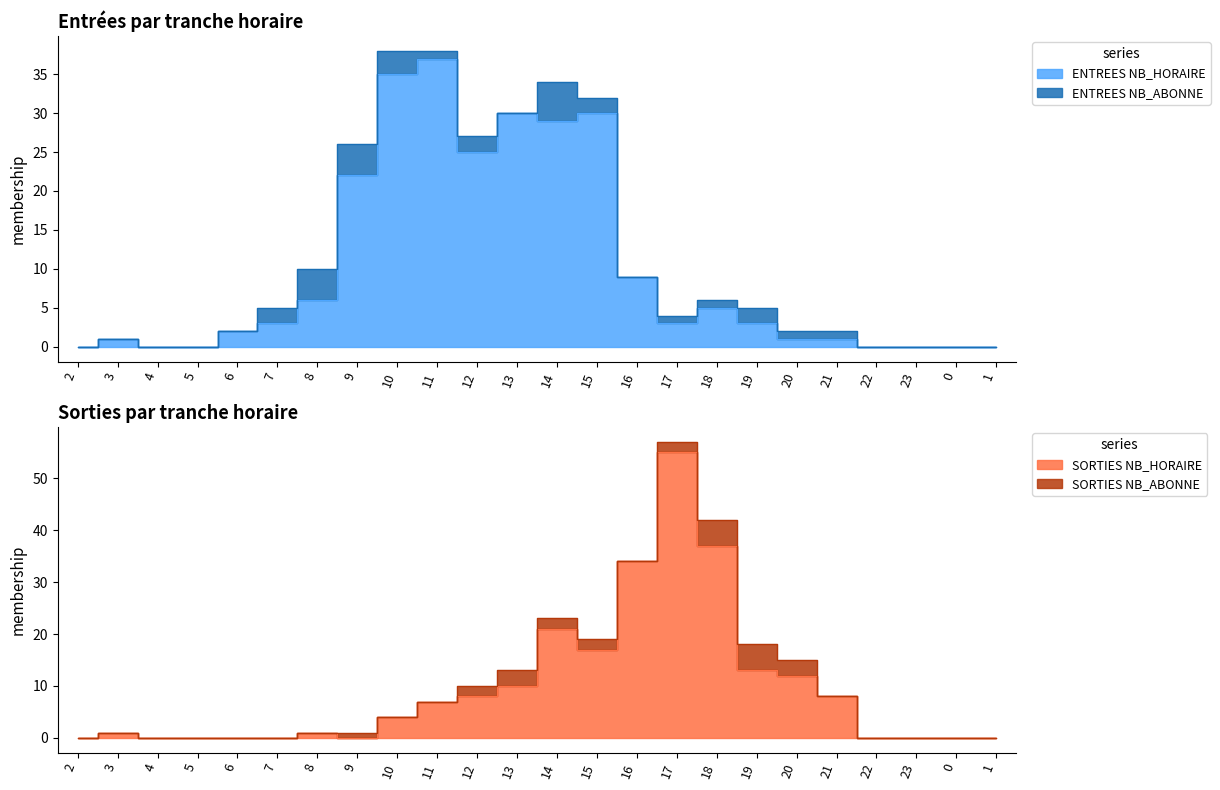

What position from the right is 14?

12